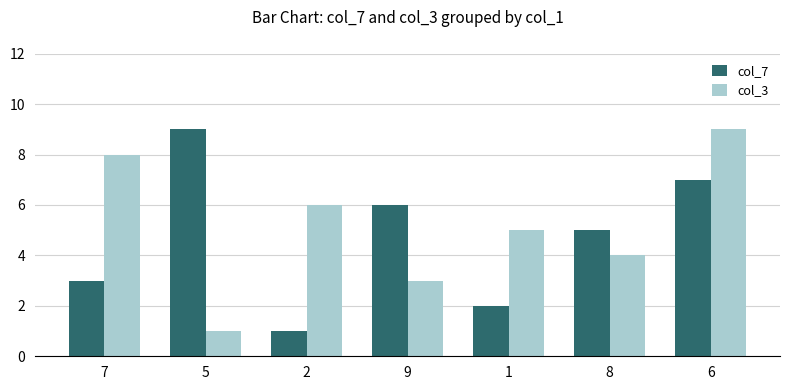

Is the value of col_7 at 6 greater than the value of col_3 at 5?

Yes